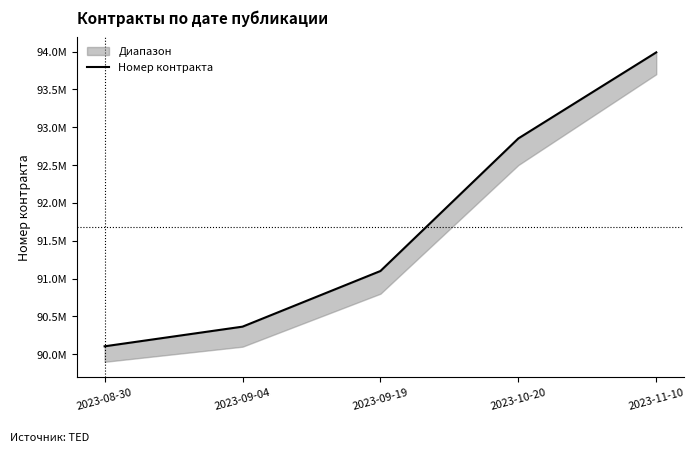

List the labels in order of value, smallest first.

2023-08-30, 2023-09-04, 2023-09-19, 2023-10-20, 2023-11-10